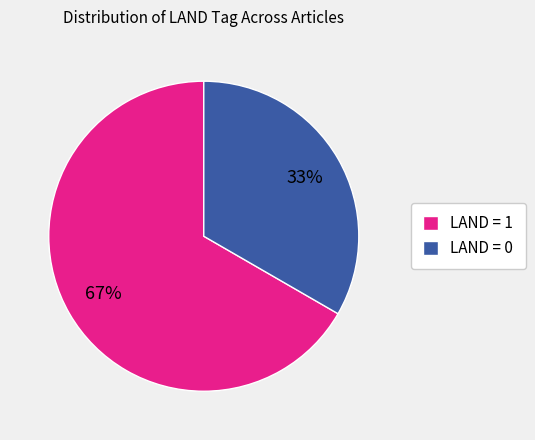

To the nearest percent, what is the average slice percentage?

50%